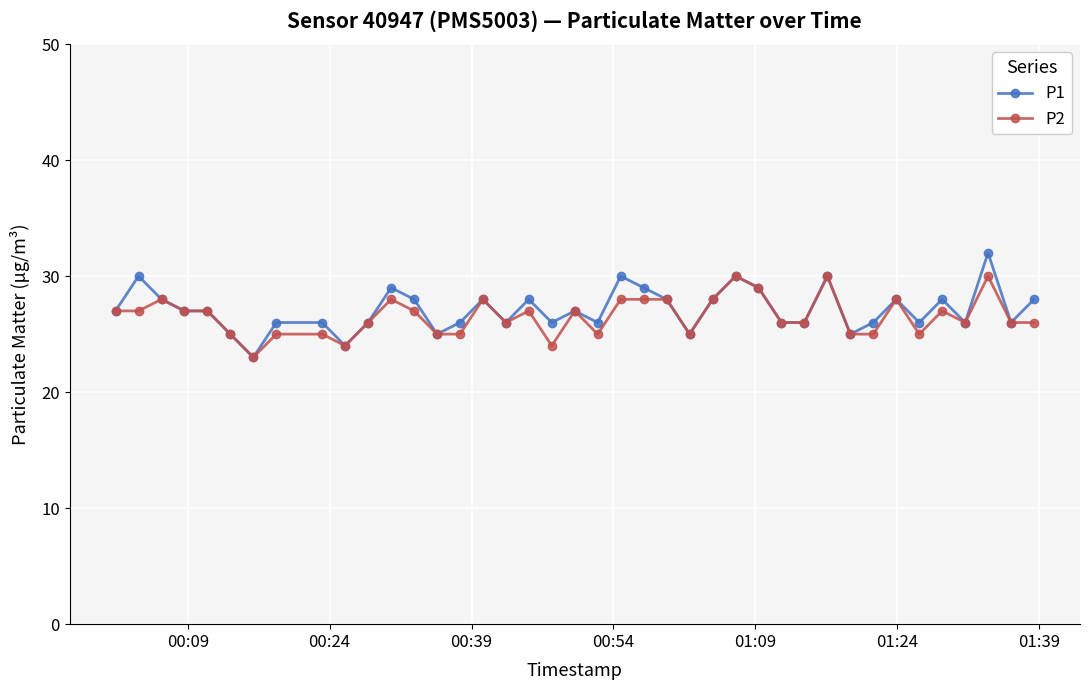

True or false: P1 has more than 2 interior local peaks.

True